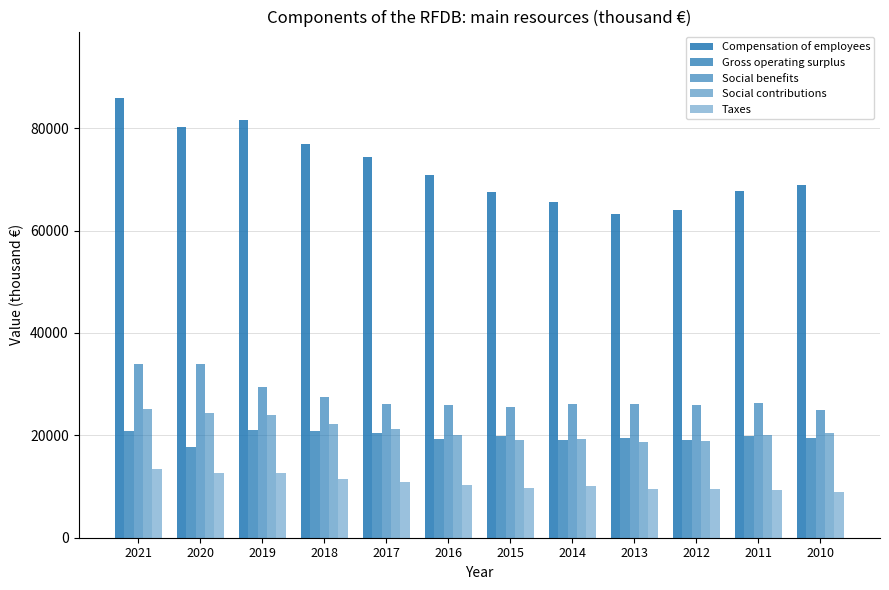

How many categories are shown in the chart?

12